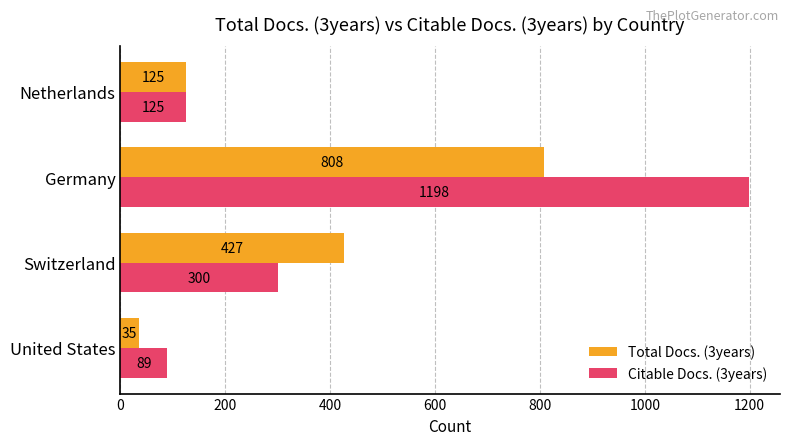

Is the value of Citable Docs. (3years) at Switzerland greater than the value of Total Docs. (3years) at Switzerland?

No